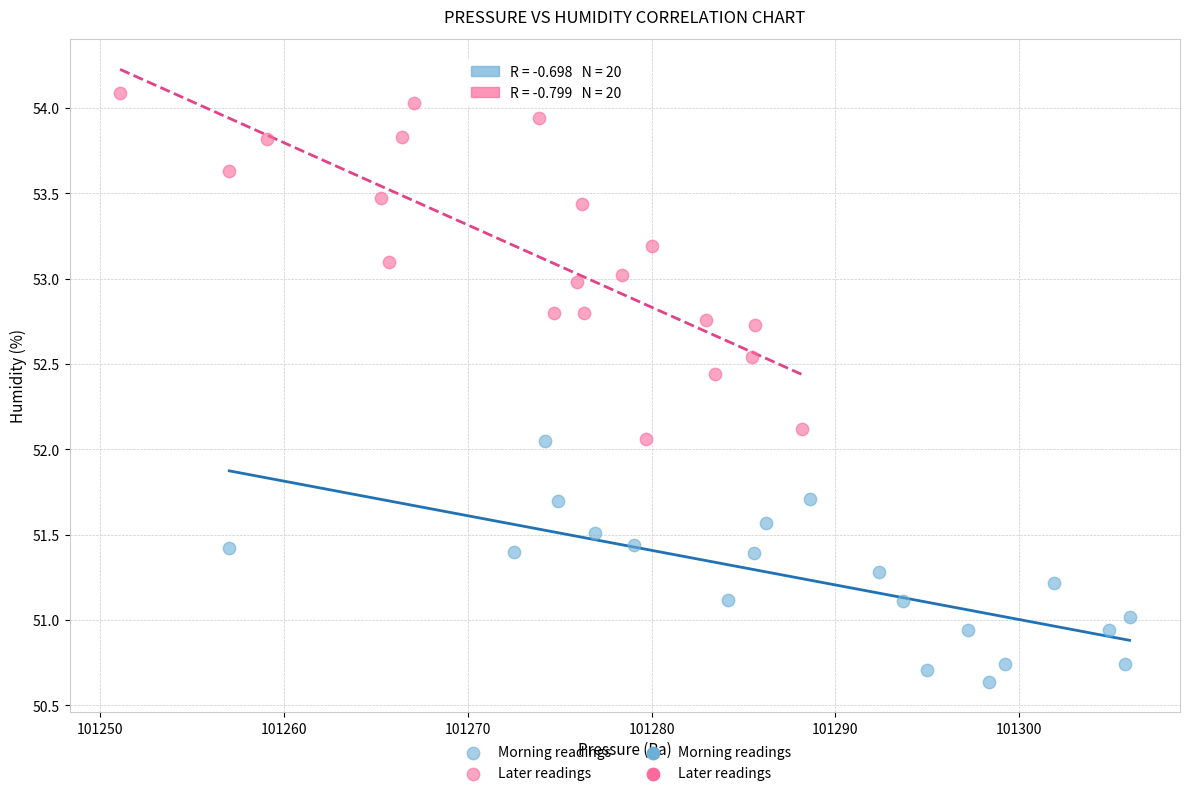

Which series contains the highest Y value?

Later readings